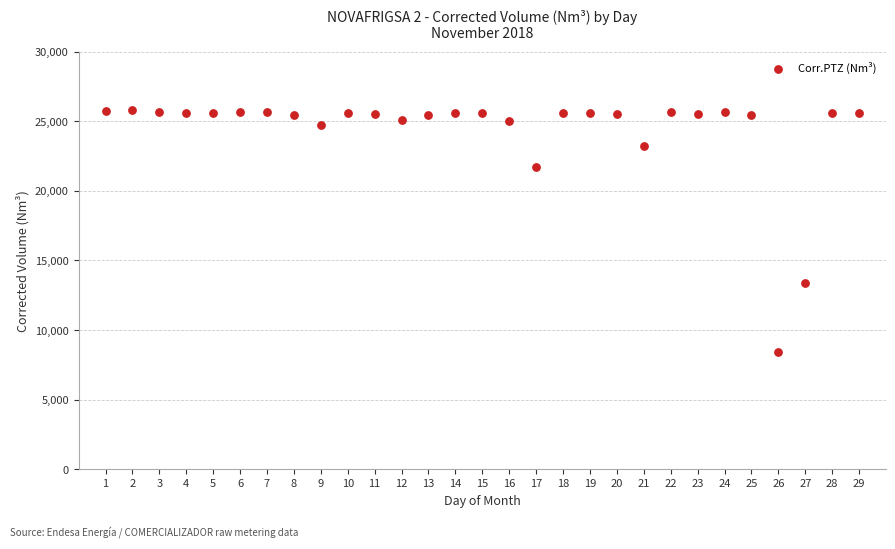

What Y value in the scatter plot is closest to 17083?

13394